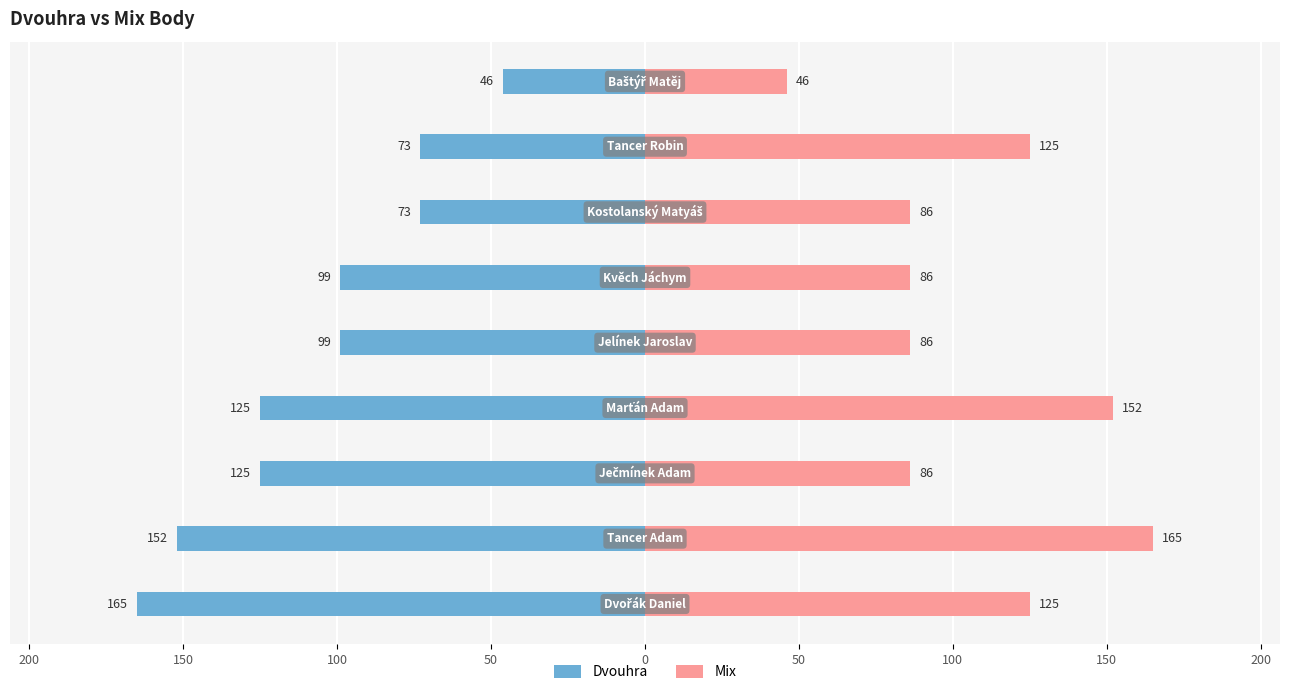

Reading right to left, transcribe all the data shown in this chart.

Dvouhra: 150=-46	100=-73	50=-73	0=-99	50=-99	100=-125	150=-125	200=-152	250=-165
Mix: 150=46	100=125	50=86	0=86	50=86	100=152	150=86	200=165	250=125